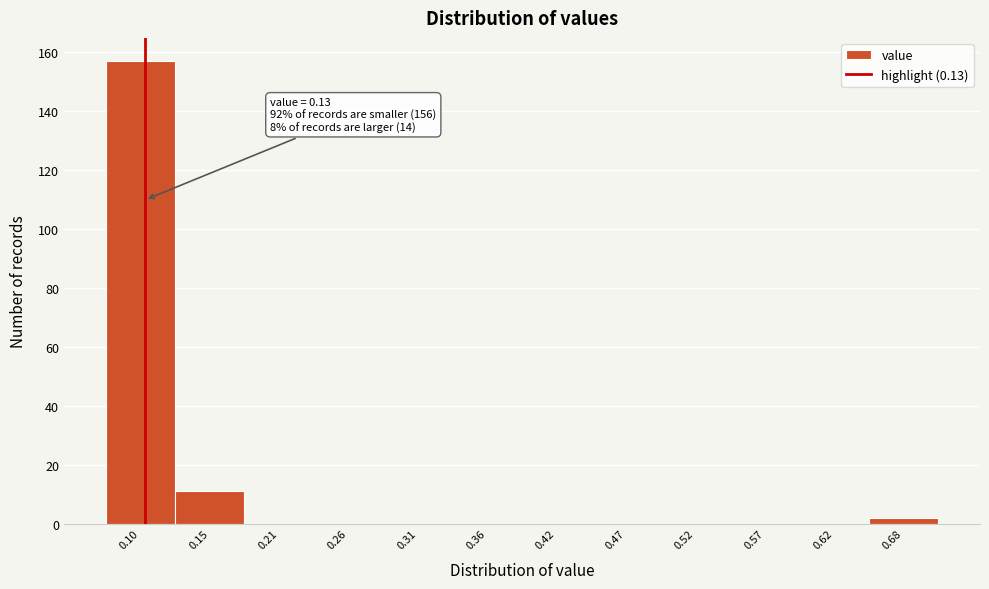

Reading left to right, transcribe all the data shown in this chart.

0.10=157	0.15=11	0.21=0	0.26=0	0.31=0	0.36=0	0.42=0	0.47=0	0.52=0	0.57=0	0.62=0	0.68=2